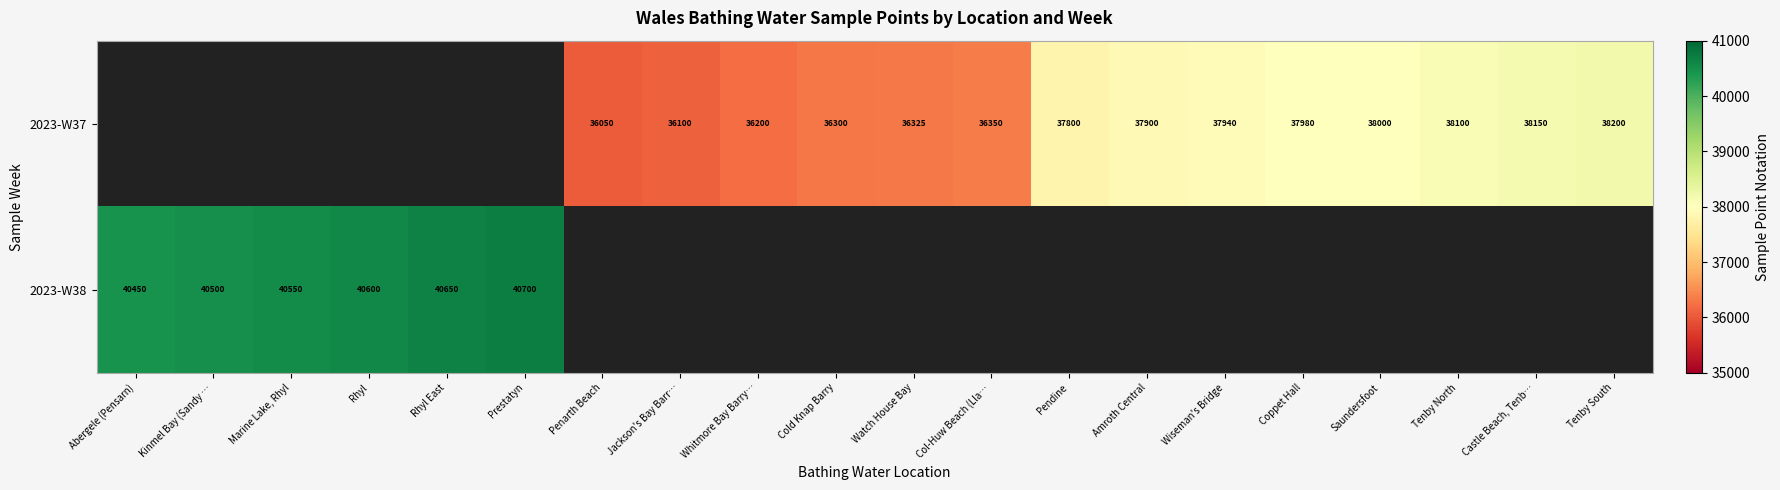

What is the sum of the 2023-W37 values at Wiseman's Bridge and Tenby North?

76040